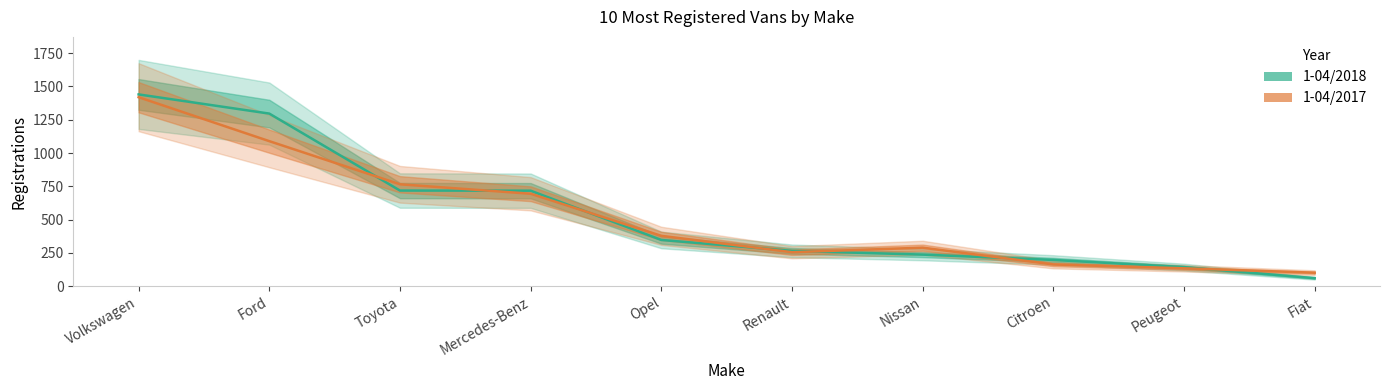

Does the chart display data point markers on the line(s)?

No